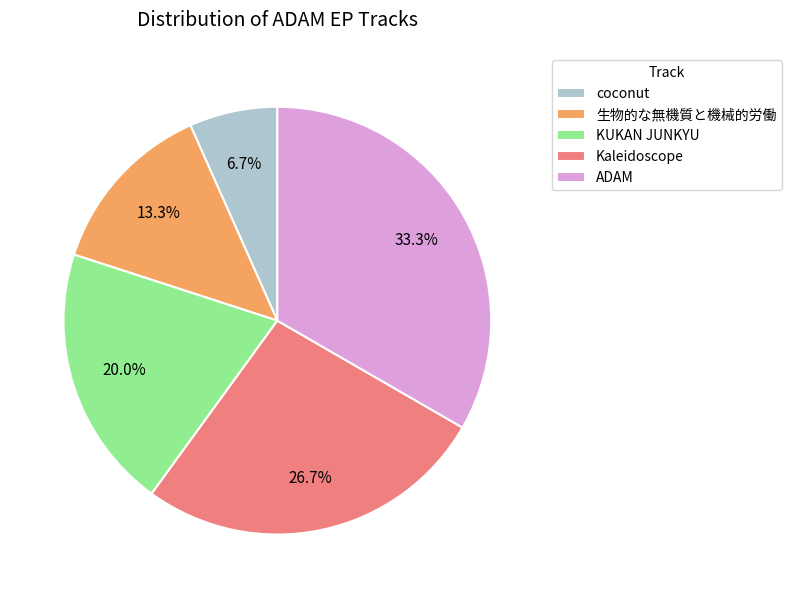

To the nearest percent, what percentage of the pie is ADAM?

33%